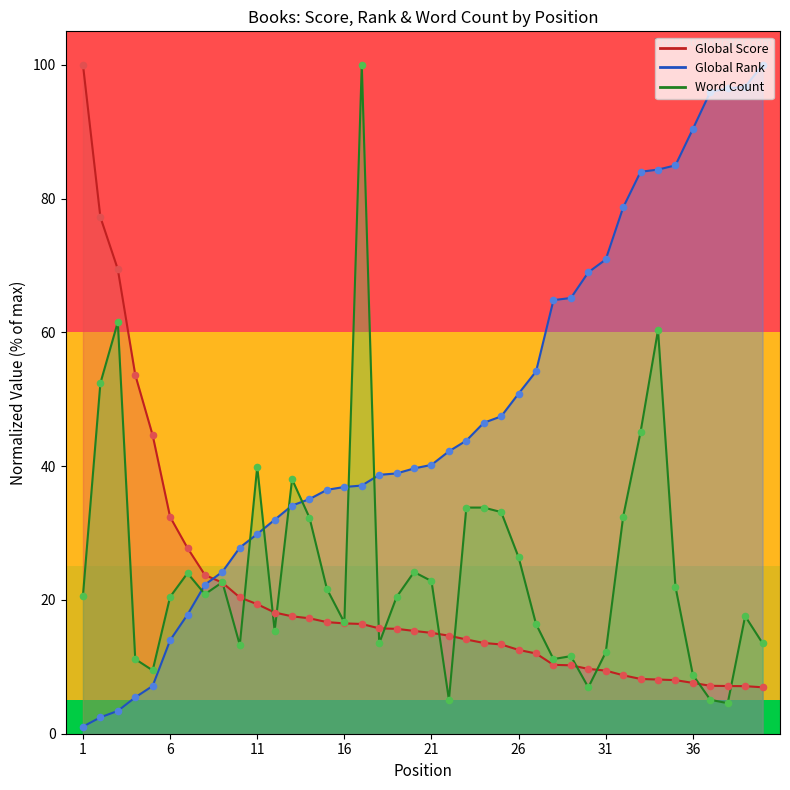

What is the total value across all series at 23?

91.7